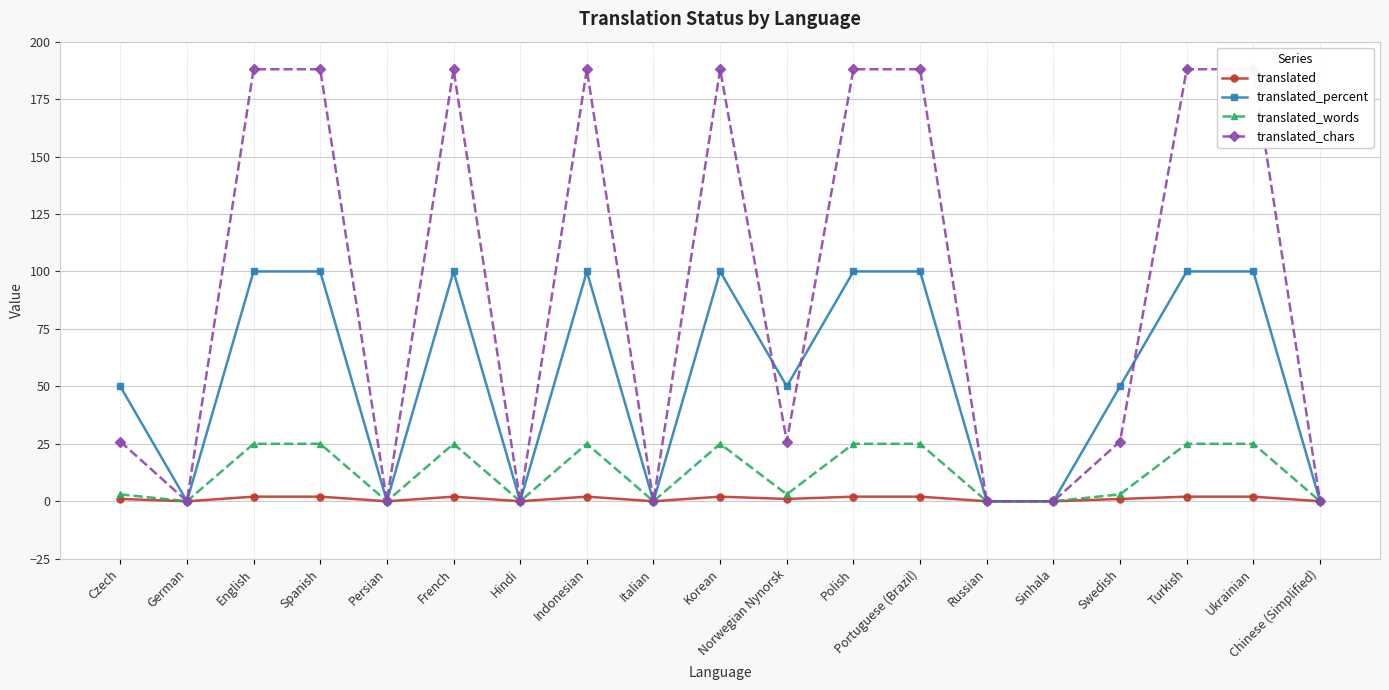

What is the label of the 16th point from the right?

Spanish